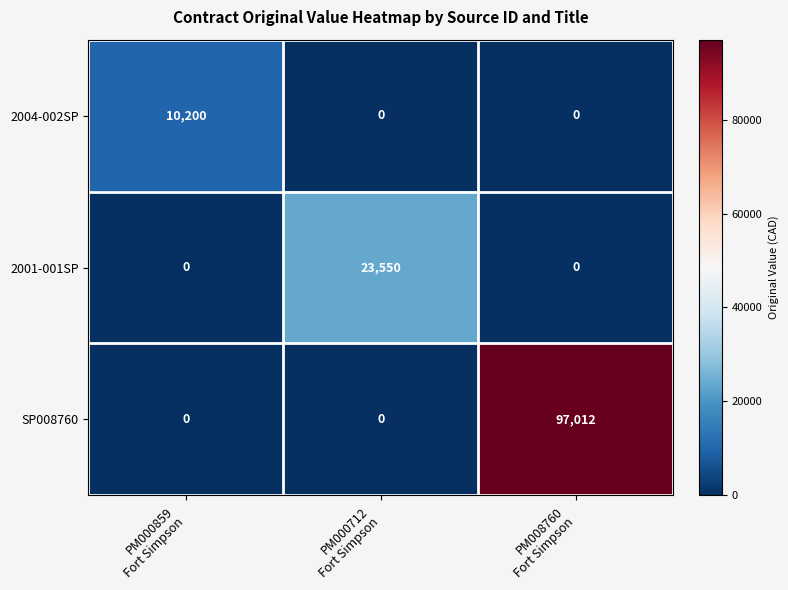

Count the 2001-001SP values in the range 0 to 23550.

3